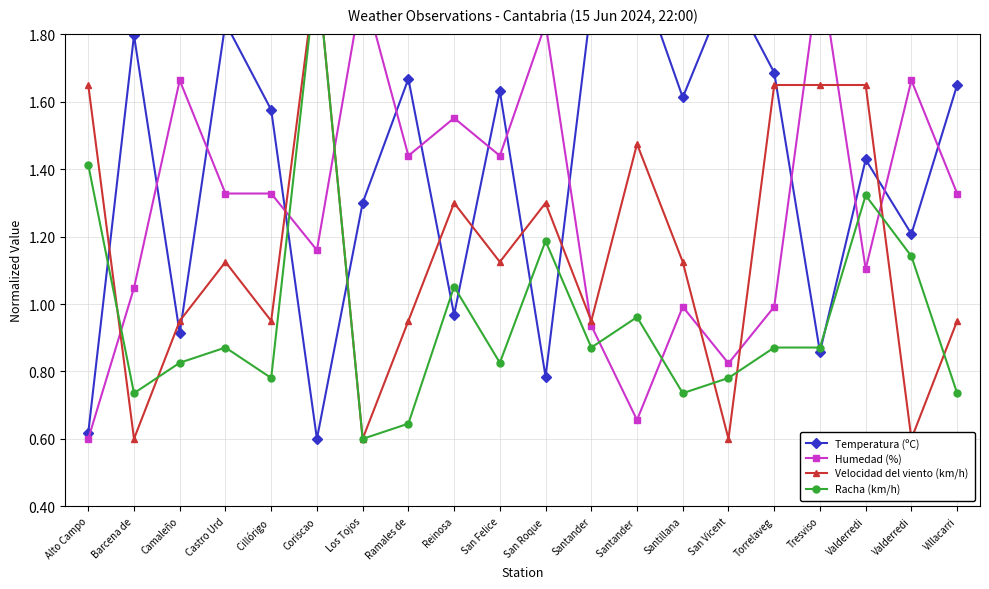

What is the sum of all Humedad (%) values?

25.8